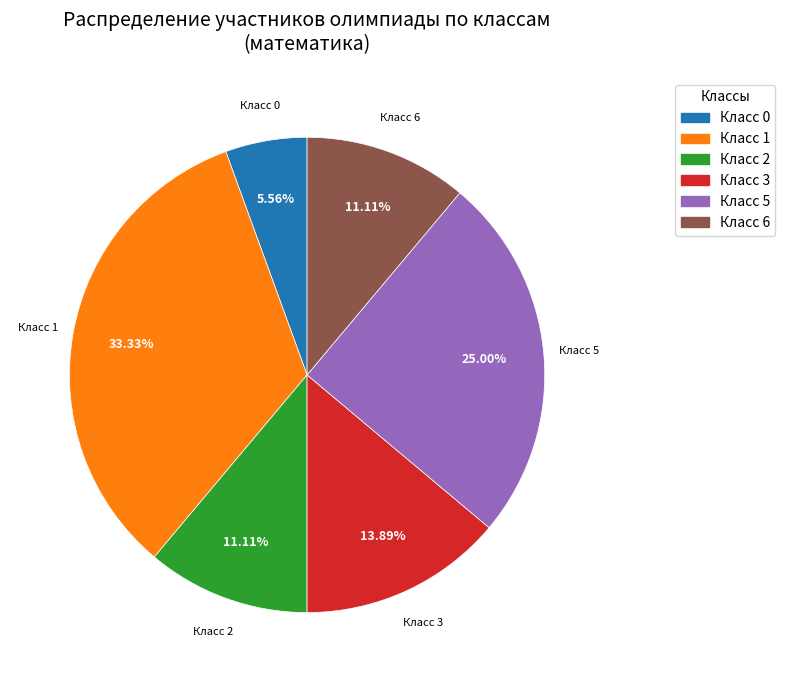

Do Класс 3 and Класс 5 together represent more than half of the pie?

No